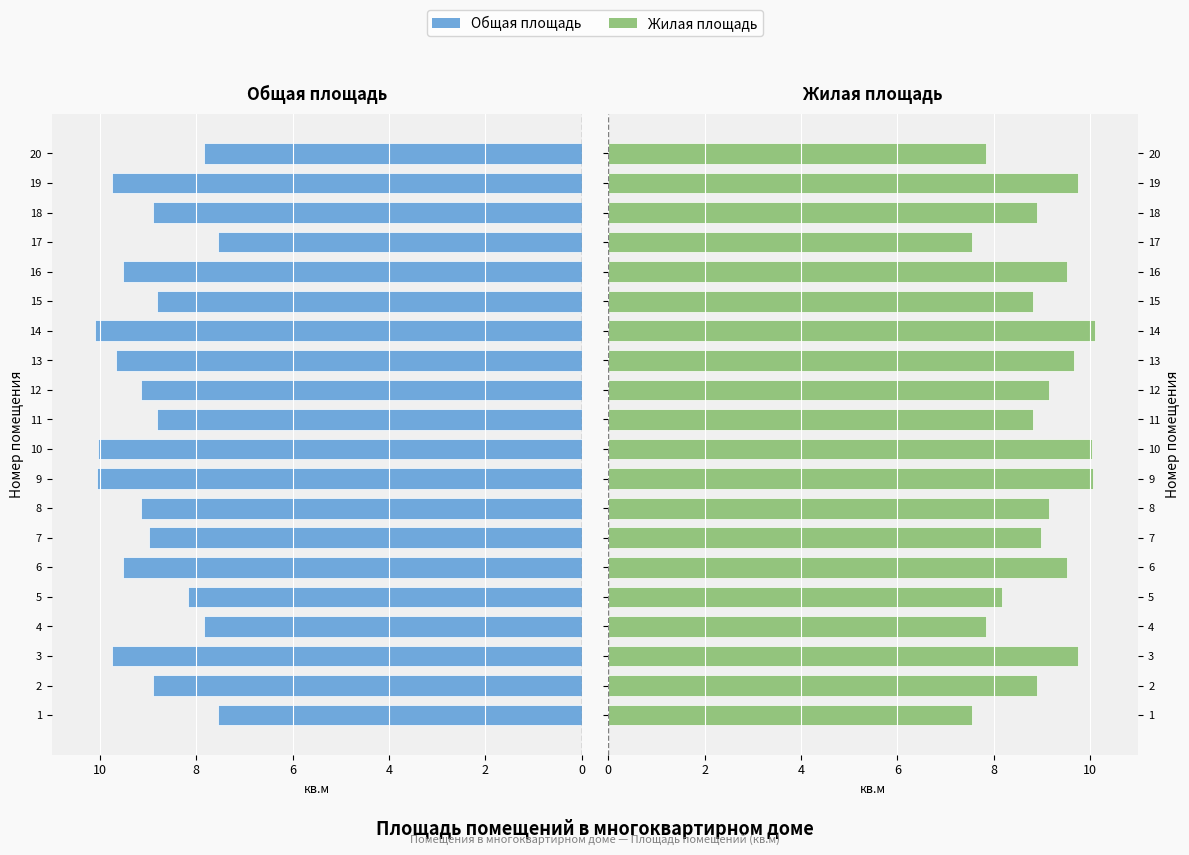

Which series changed the most between 2 and 14?

Общая площадь